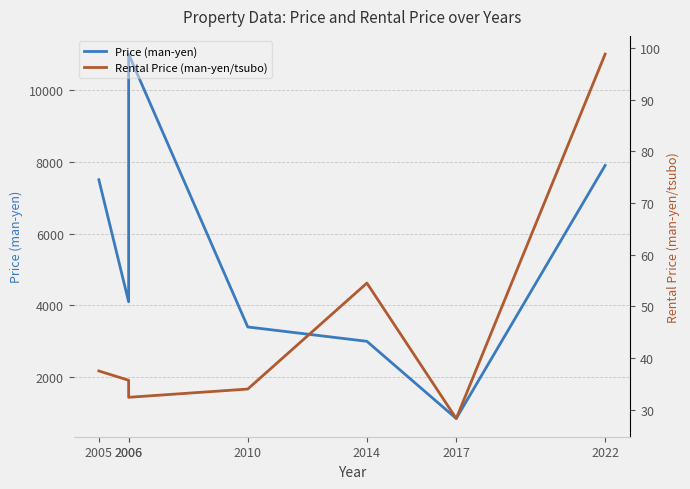

What is the greatest value displayed?

11000.0